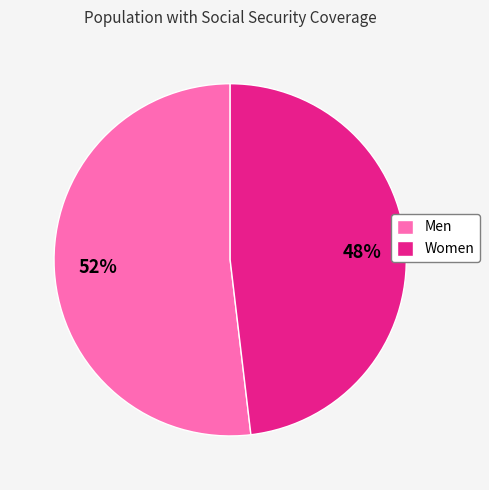

Which has a higher value, Men or Women?

Men